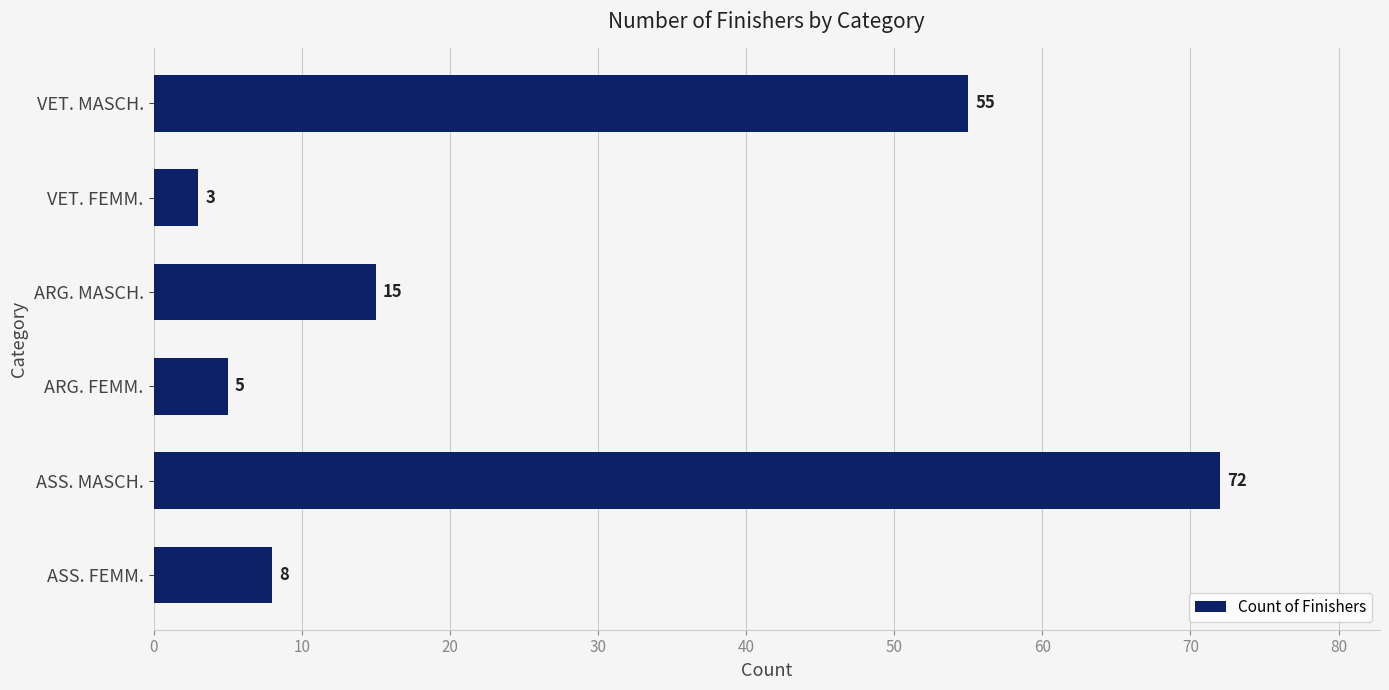

What is the sum of all values?

158